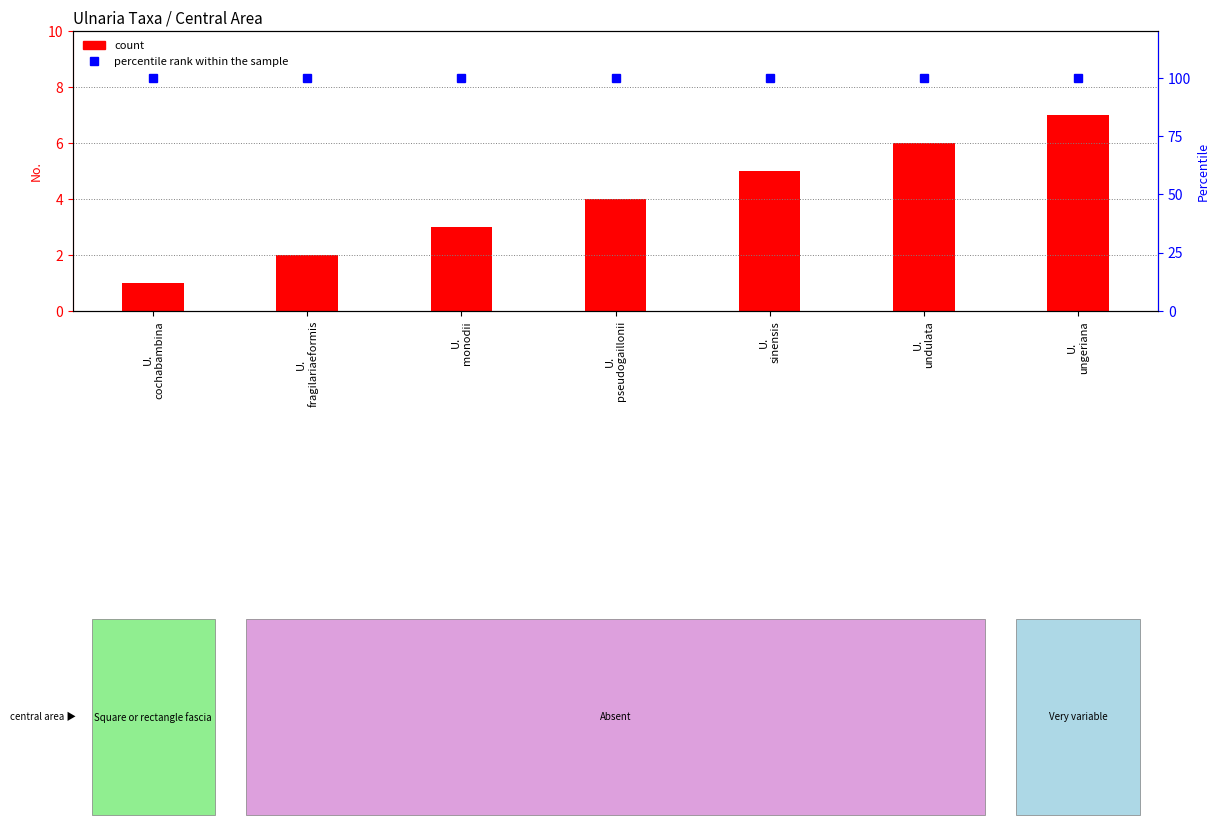

What is the label of the 7th bar from the right?

U.
cochabambina